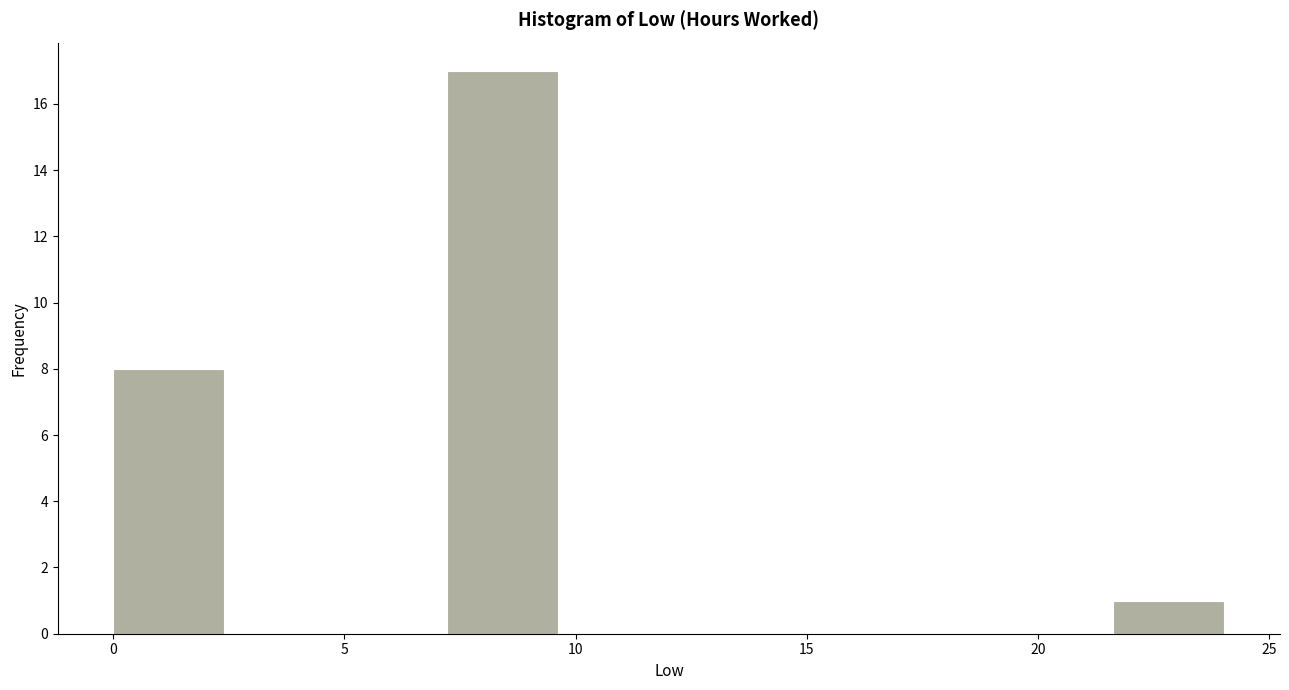

Which range on the x-axis has the tallest bar?

7.0 to 9.5